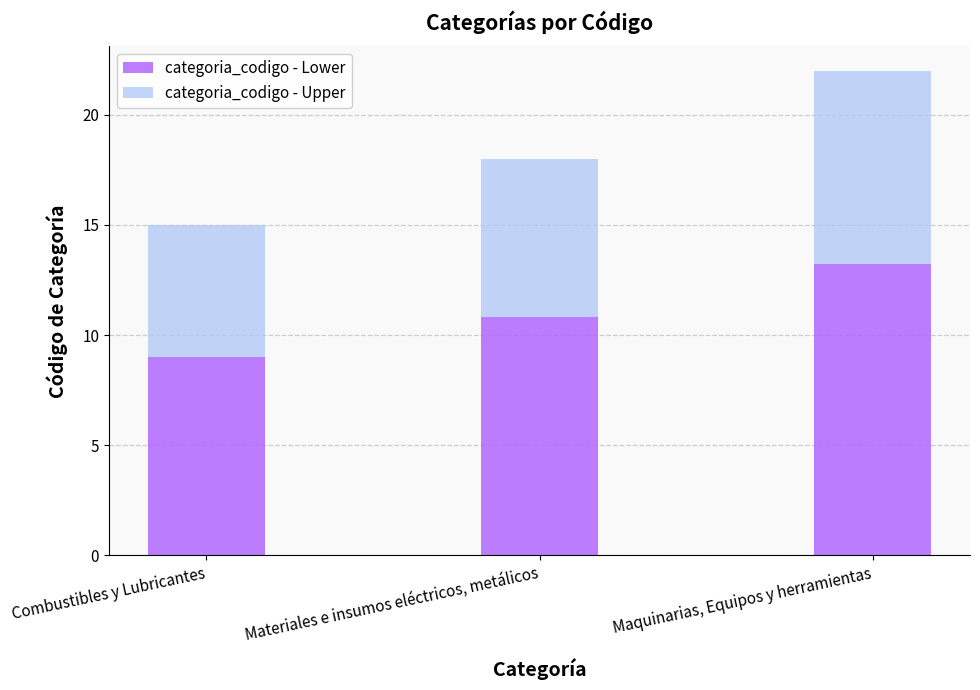

What is the sum of all categoria_codigo - Lower values?

33.0